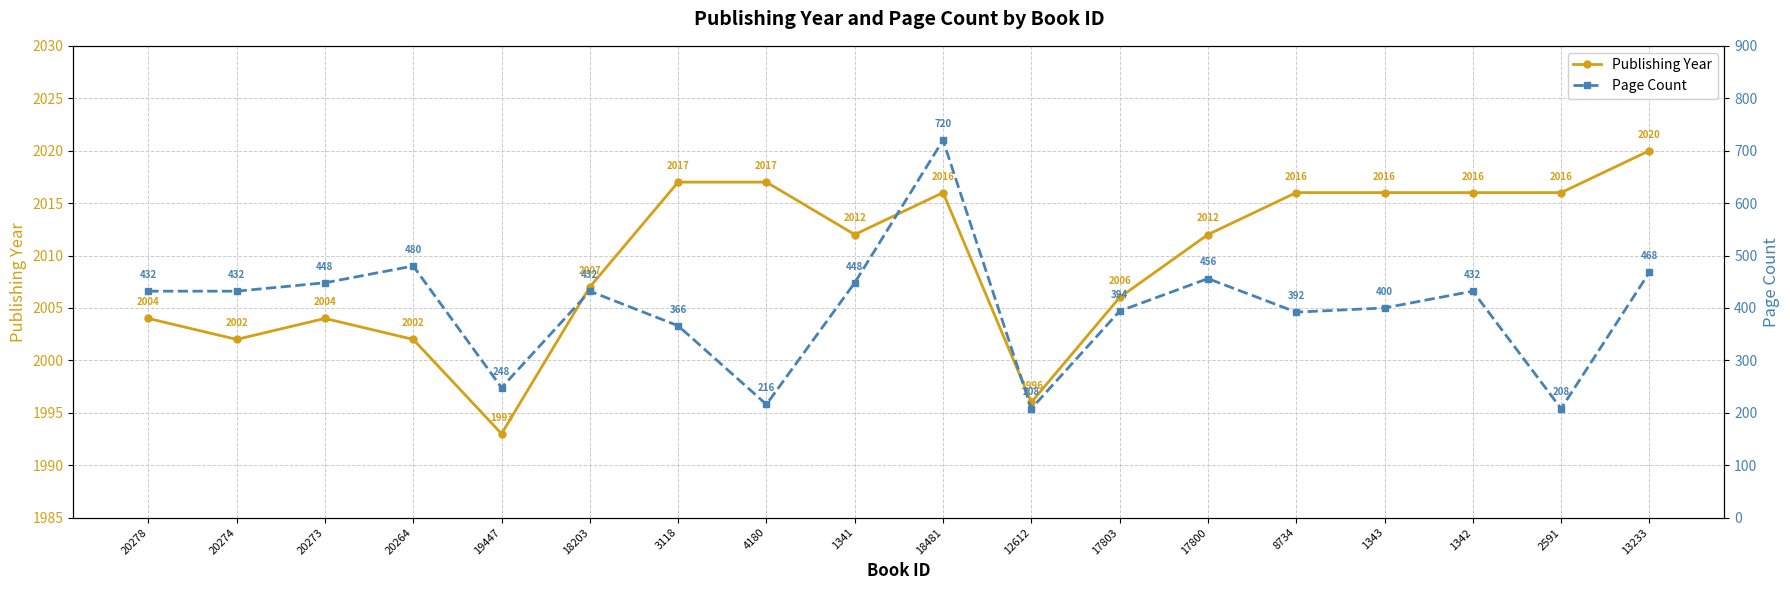

Count the number of data series in this chart.

2